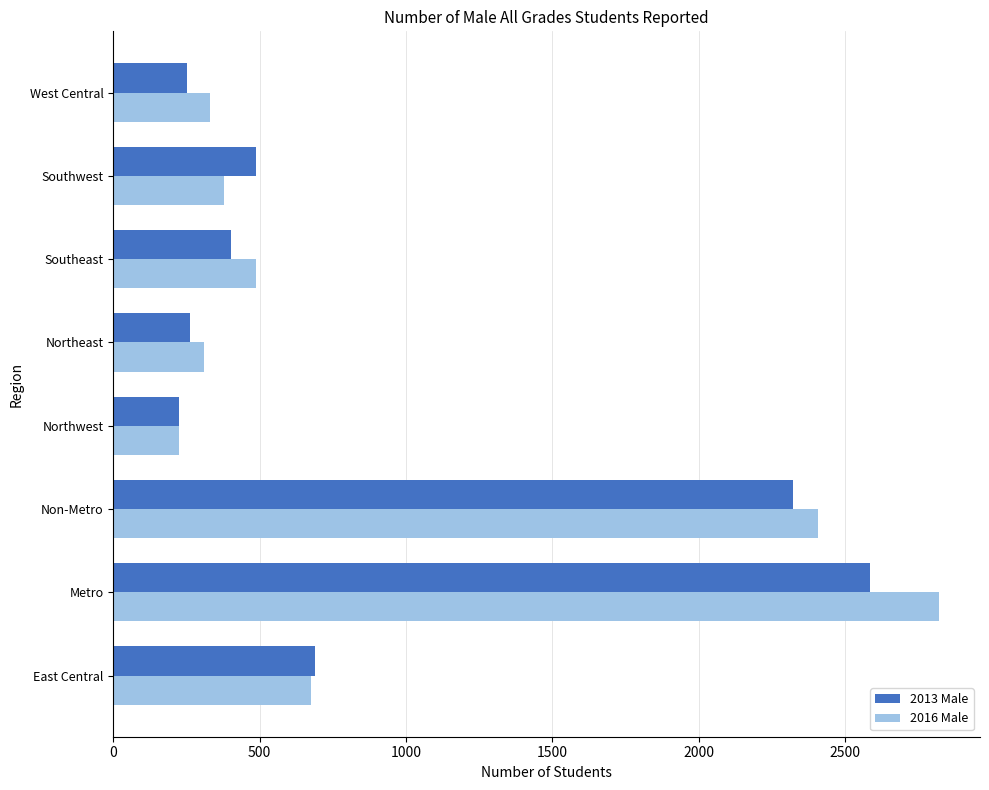

Read the 2013 Male value at East Central.

690